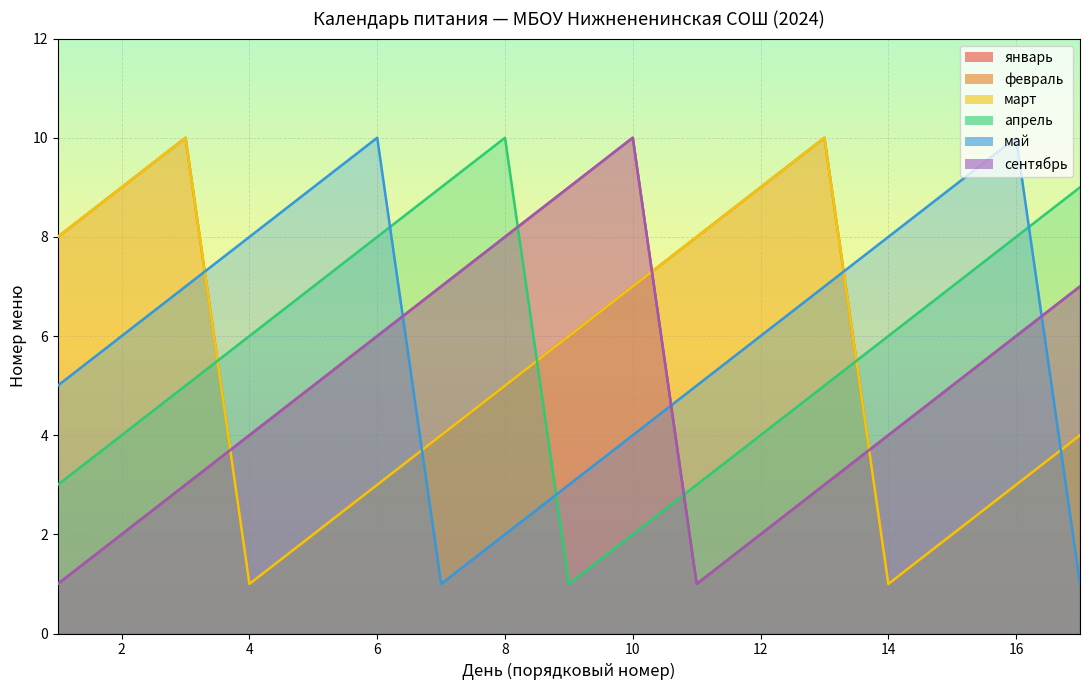

True or false: сентябрь and апрель intersect in this chart.

True